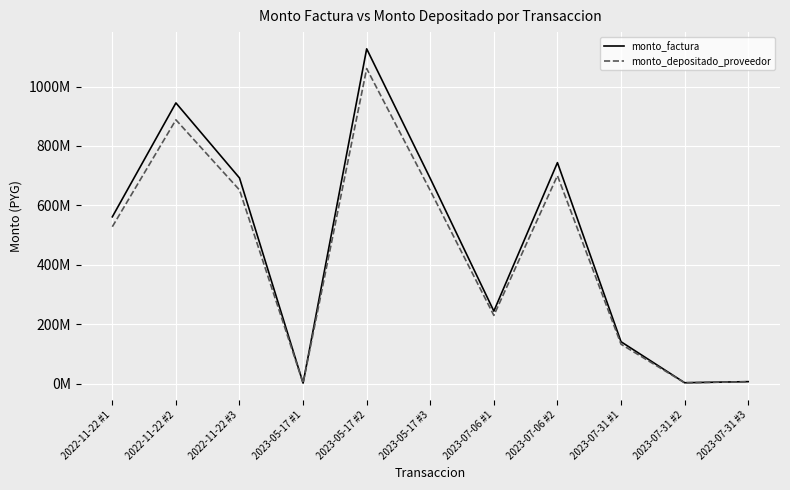

At 2022-11-22 #1, list the series in order from largest to smallest.

monto_factura, monto_depositado_proveedor